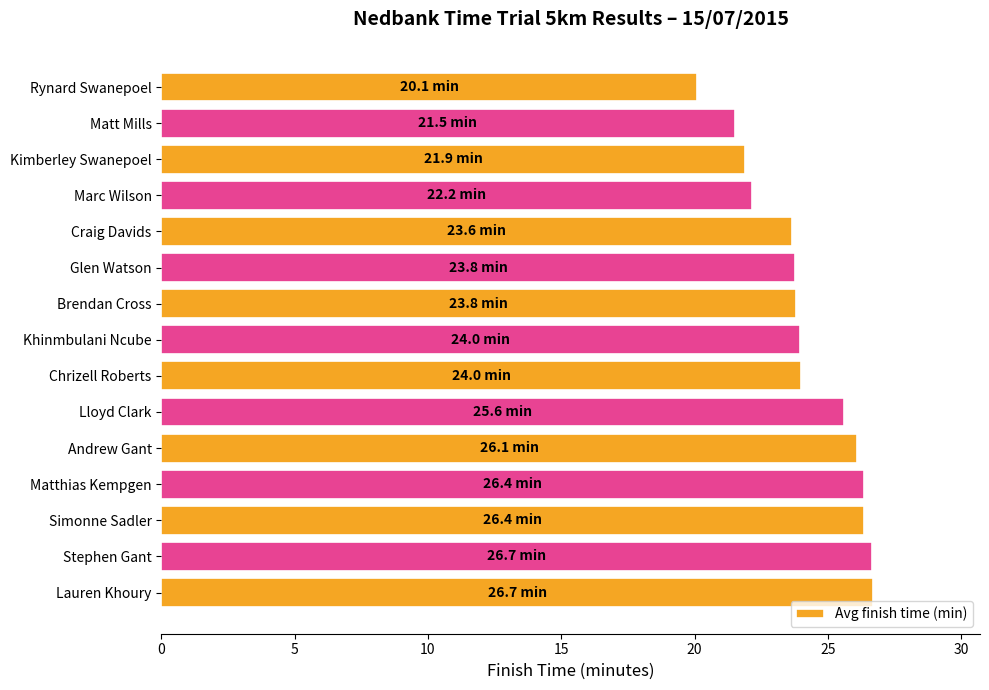

The chart shows a value of 33.8 at Rynard Swanepoel. True or false?

False